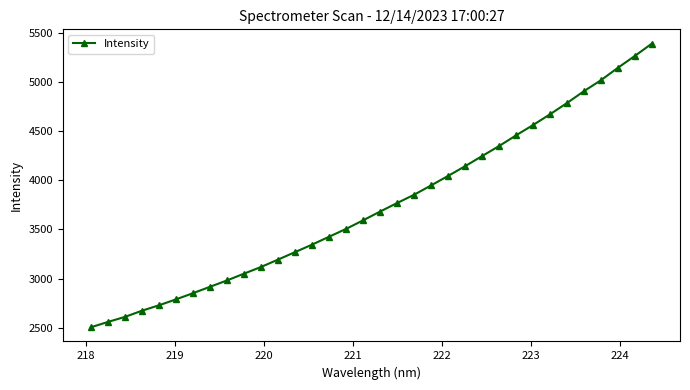

What is the difference between the second highest and minimum values?

2757.7